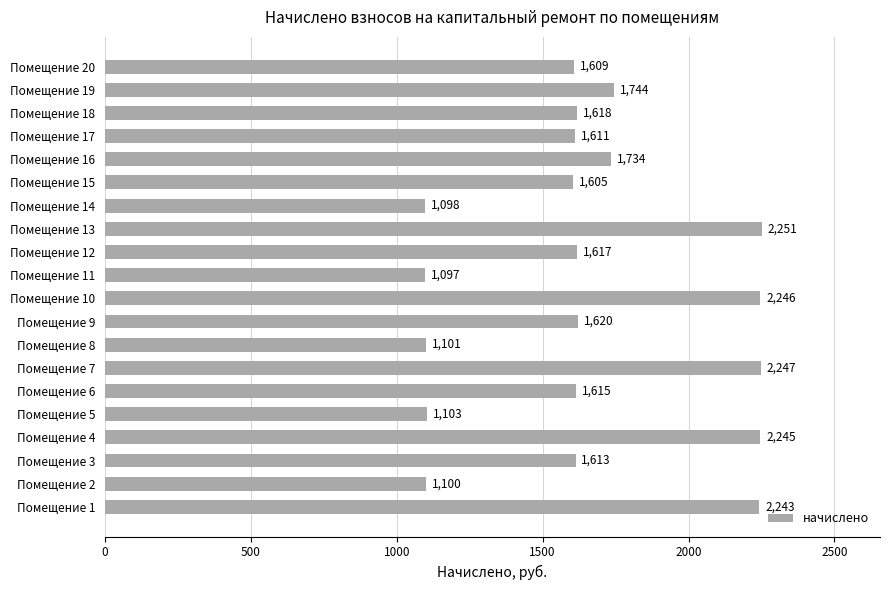

Between Помещение 15 and Помещение 9, which is larger?

Помещение 9